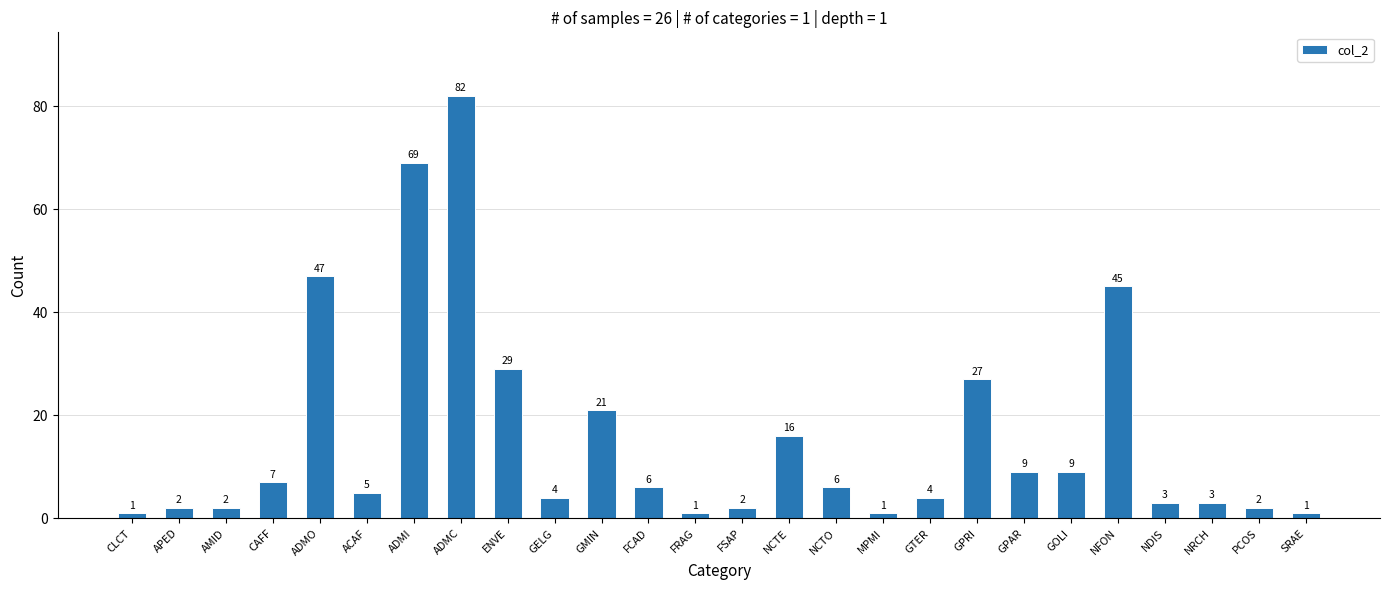

Does the chart contain any negative values?

No